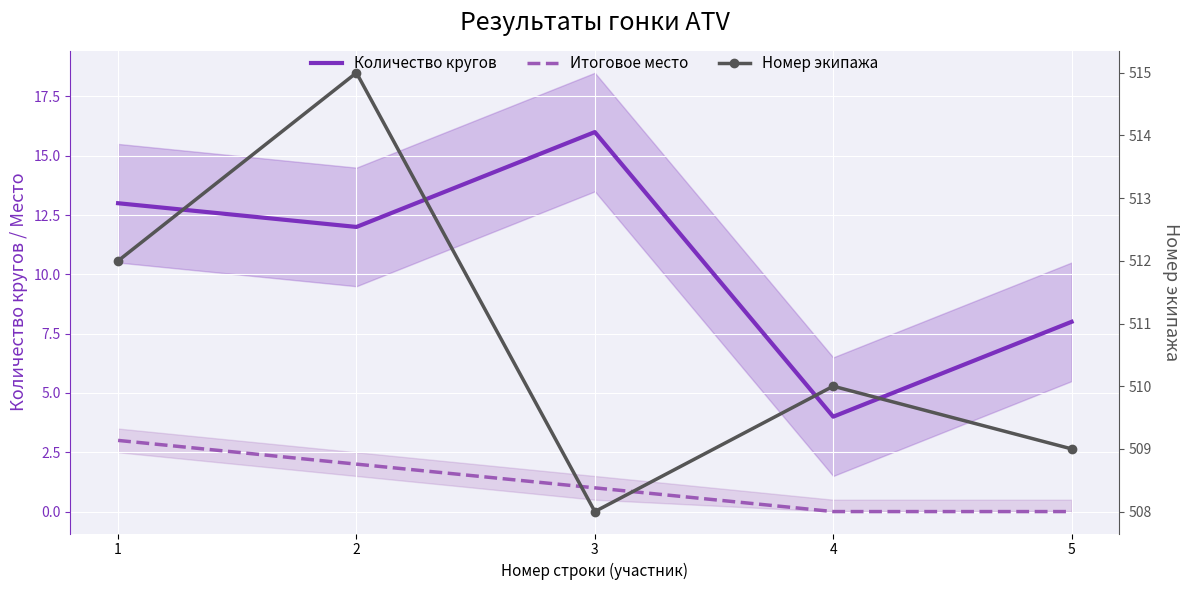

Rank the categories by Количество кругов value from highest to lowest.

3, 1, 2, 5, 4